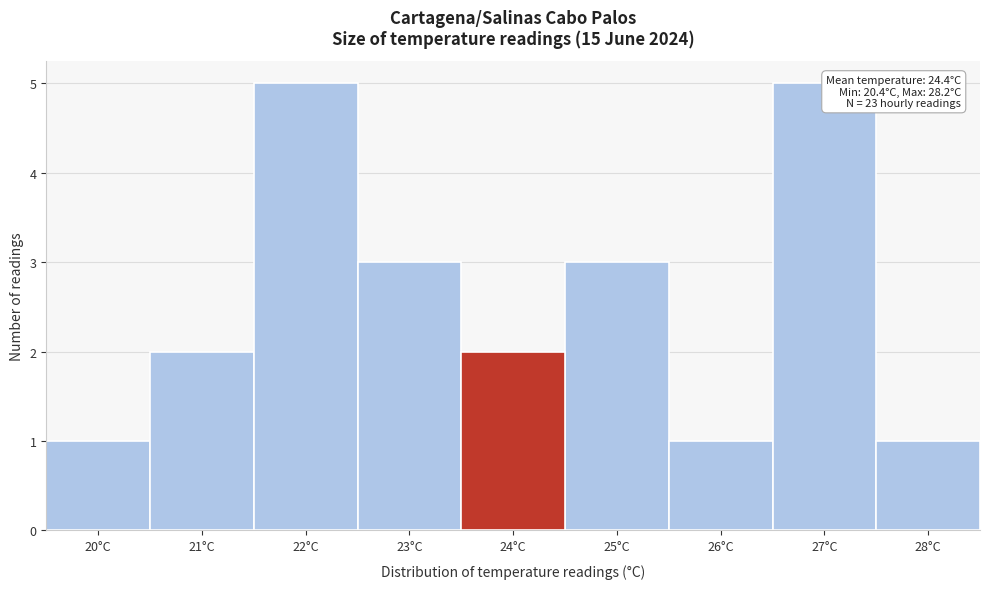

Reading right to left, list all the values displayed in this chart.

28°C=1	27°C=5	26°C=1	25°C=3	24°C=2	23°C=3	22°C=5	21°C=2	20°C=1